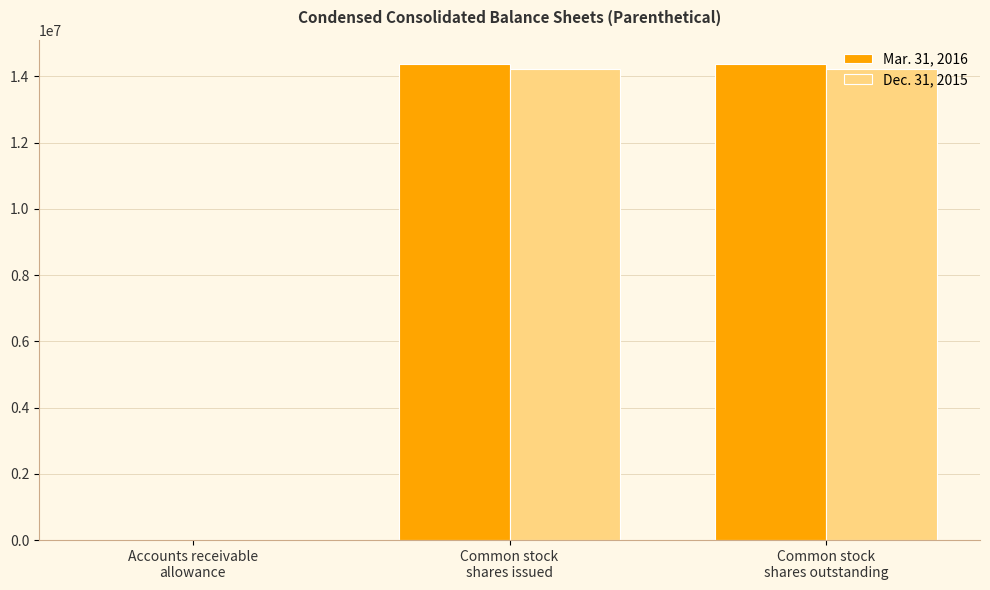

What is the maximum value shown in the chart?

14385491